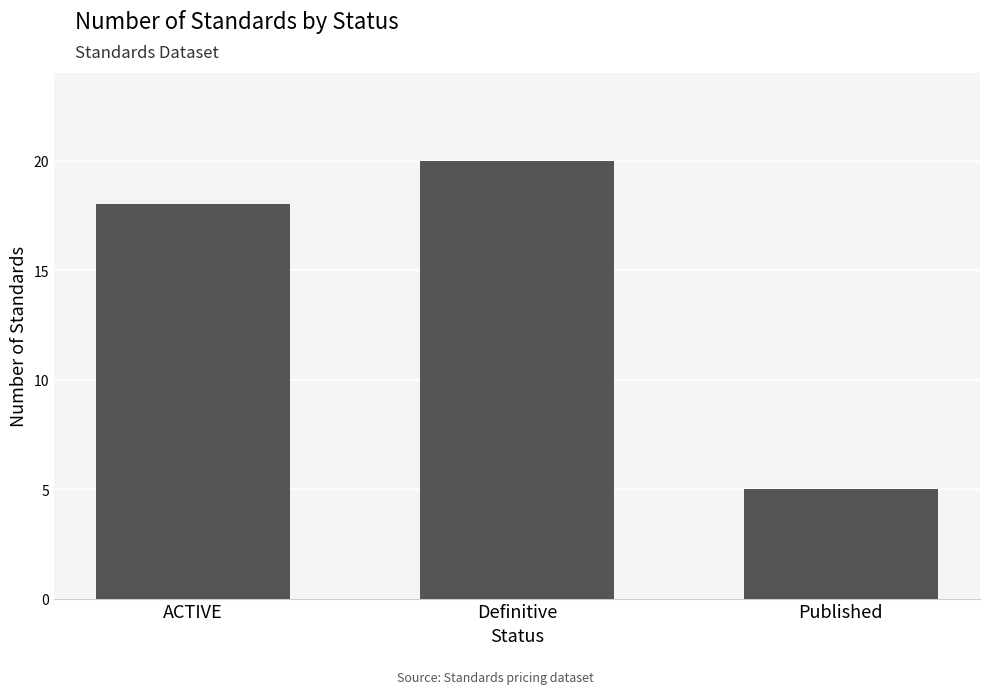

Reading left to right, list all the values displayed in this chart.

ACTIVE=18	Definitive=20	Published=5